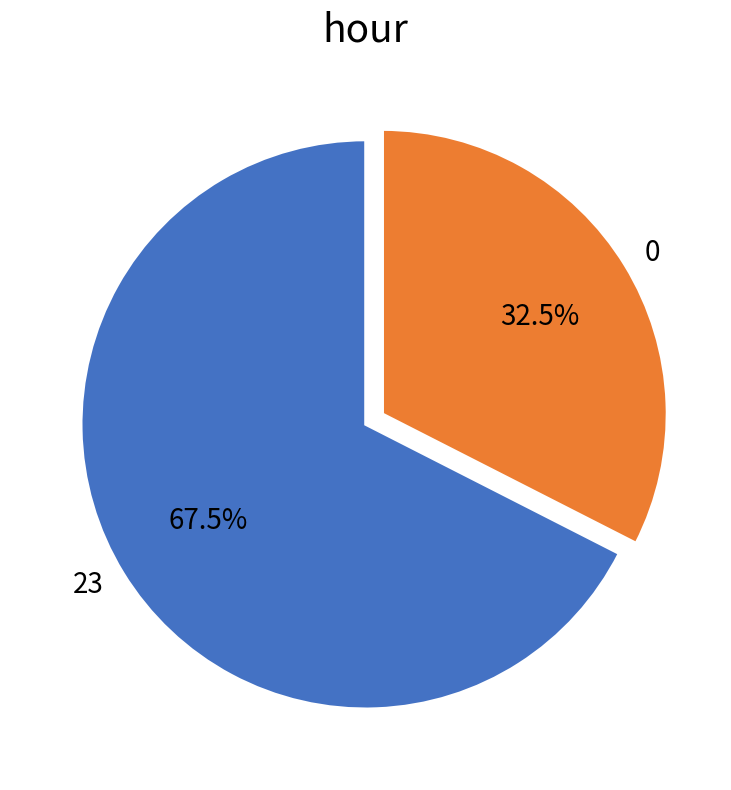

Which slice is the largest?

23